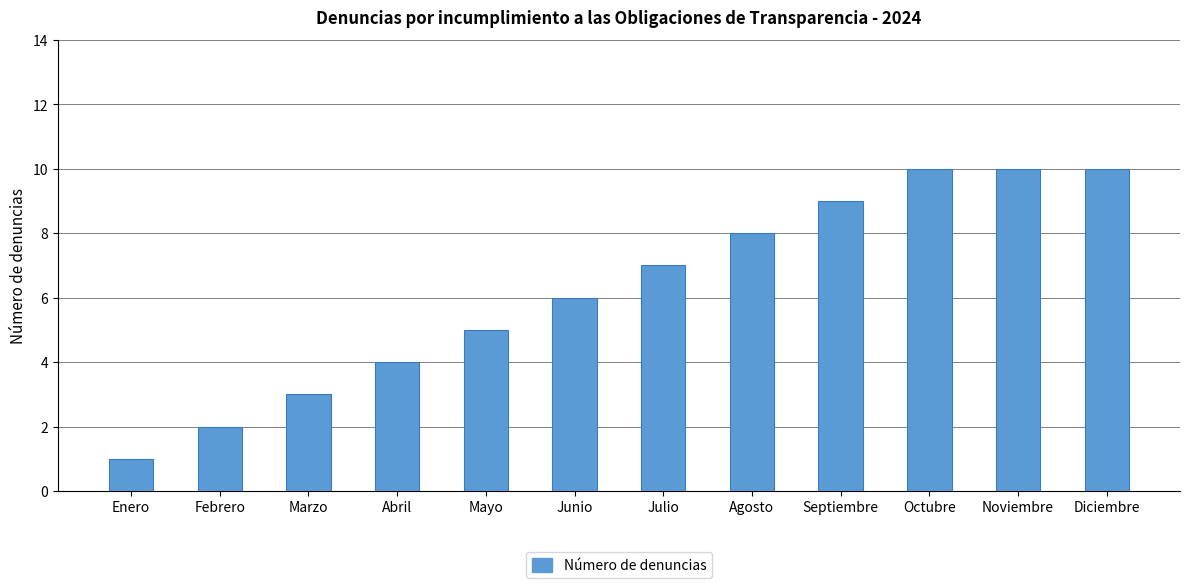

True or false: the data shows 2 at Mayo.

False